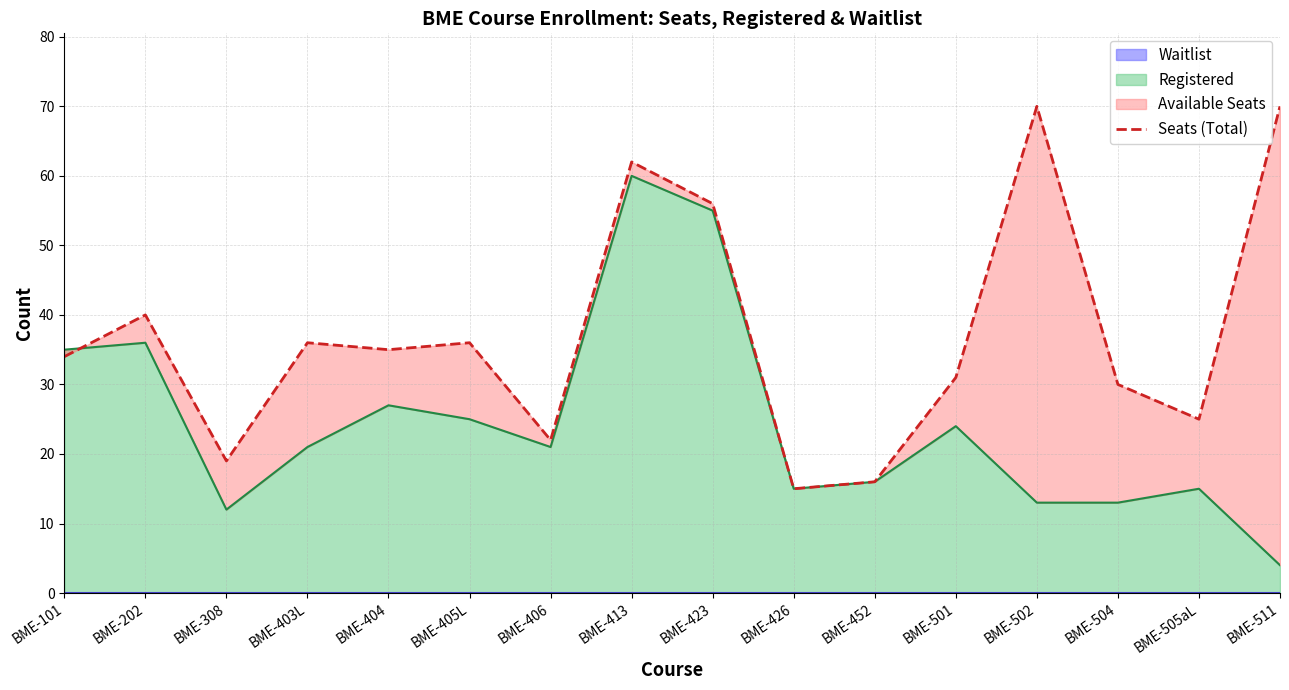

True or false: Registered has a value of 60 at BME-101.

False